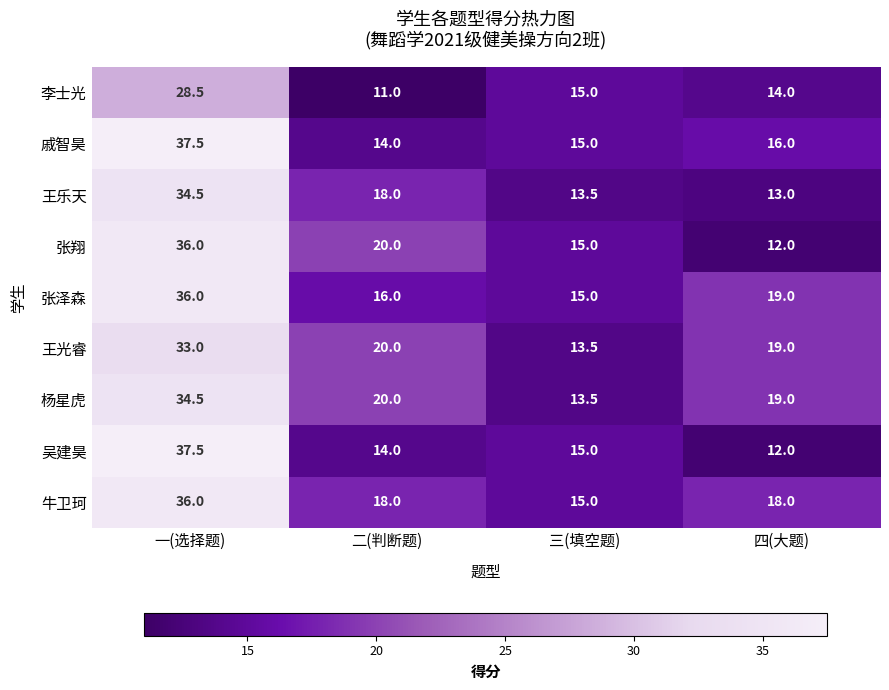

What is the difference between the maximum and minimum values in the 王光睿 series?

19.5